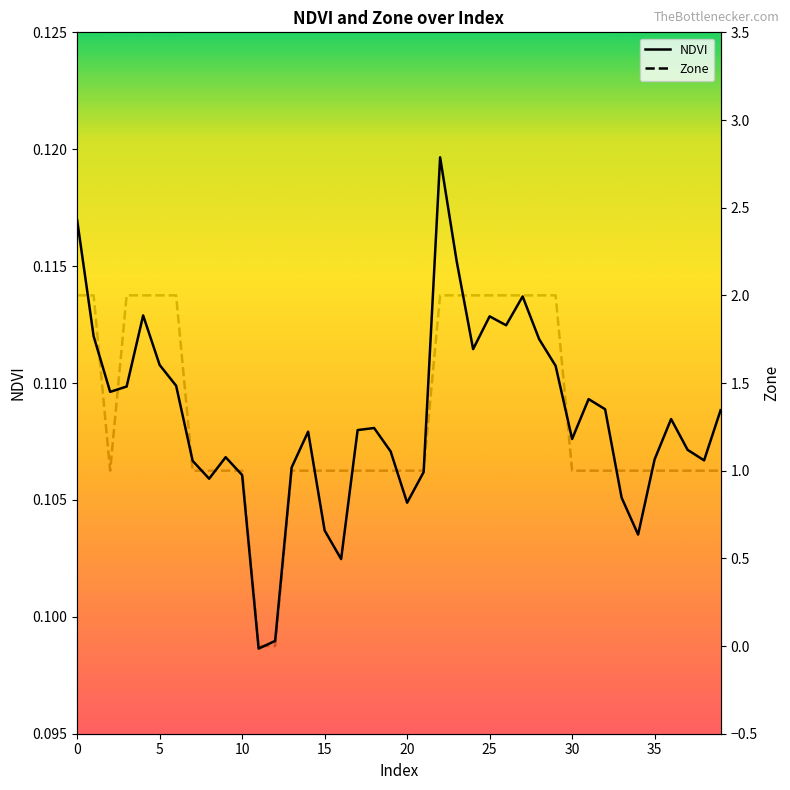

The value of NDVI at 39 is 0.1. True or false?

True